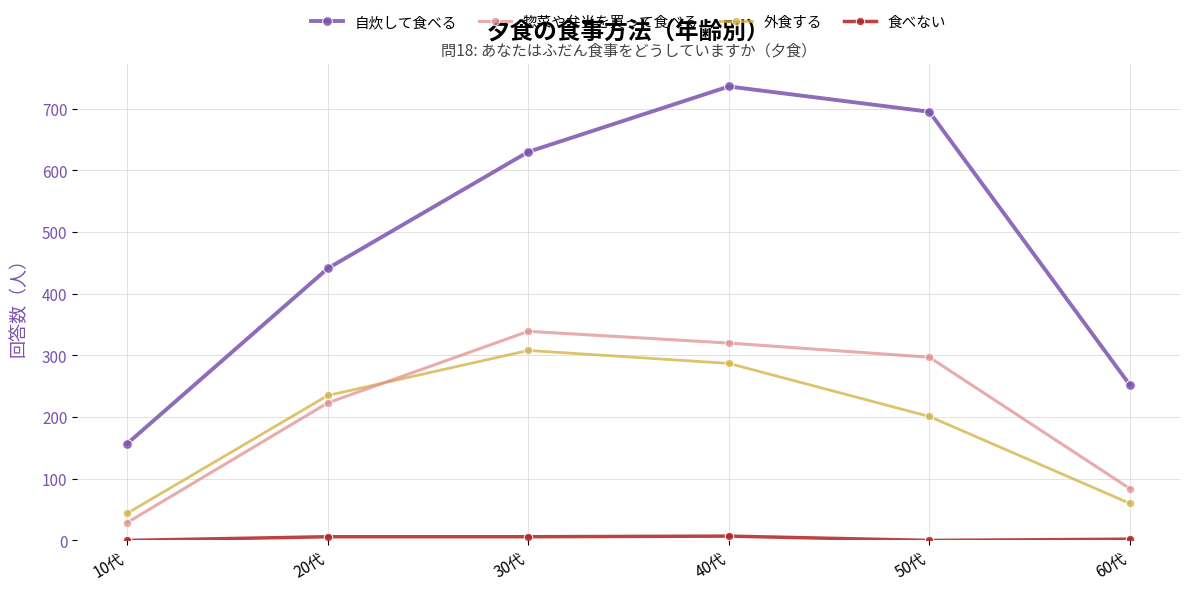

What is the difference between the maximum and minimum values in the 惣菜や弁当を買って食べる series?

310